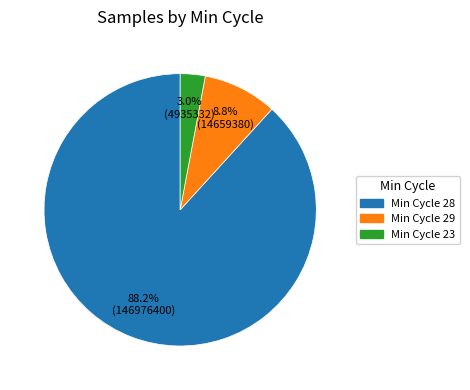

Does any single category account for the majority?

Yes